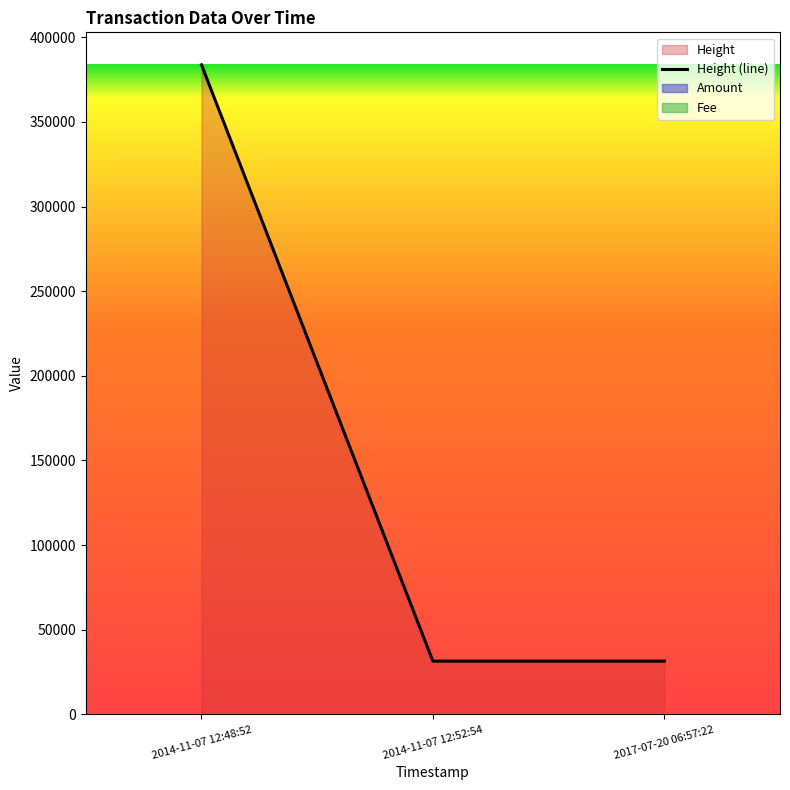

Rank the categories by Amount value from highest to lowest.

2017-07-20 06:57:22, 2014-11-07 12:52:54, 2014-11-07 12:48:52